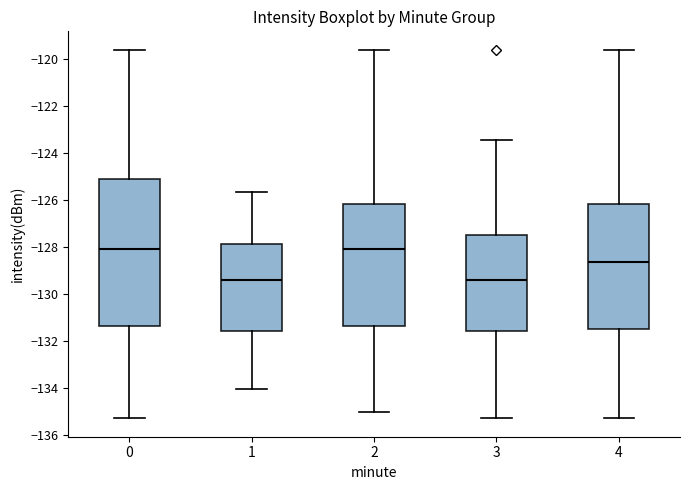

Reading left to right, read every box against the y-axis: the position of its median line, the range the box covers, and the ends of its whiskers. The values are not printed on the chart, so give them approximately, as read against the axis.

0: median -128.0, box -131.4 to -125.0, whiskers -135.2 to -119.6
1: median -129.4, box -131.6 to -127.8, whiskers -134.0 to -125.6
2: median -128.0, box -131.4 to -126.2, whiskers -135.0 to -119.6
3: median -129.4, box -131.6 to -127.4, whiskers -135.2 to -123.4
4: median -128.6, box -131.4 to -126.2, whiskers -135.2 to -119.6